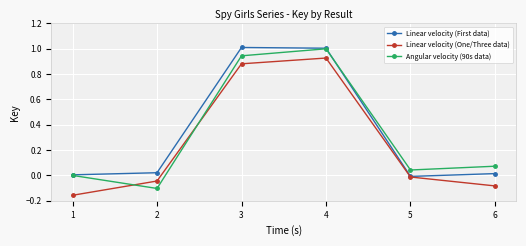

What is the sum of the Angular velocity (90s data) values at 6 and 4?

1.1